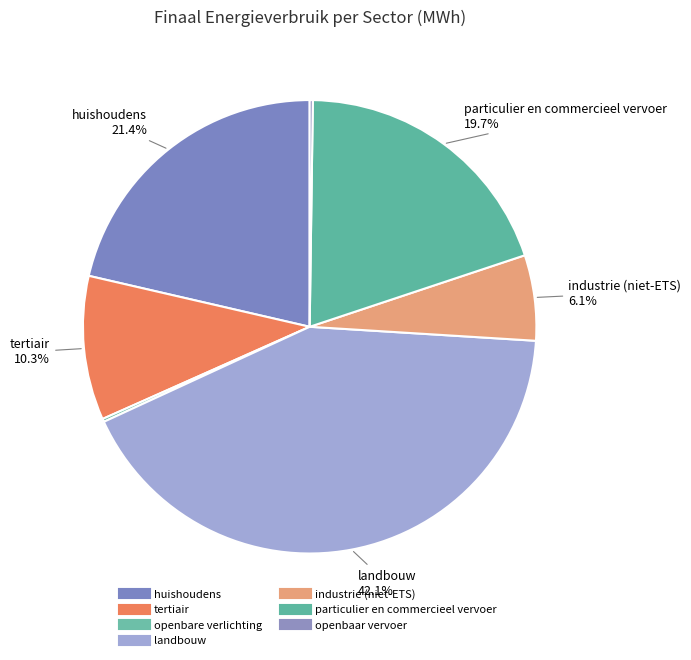

The tertiair slice represents 10% of the pie. True or false?

True